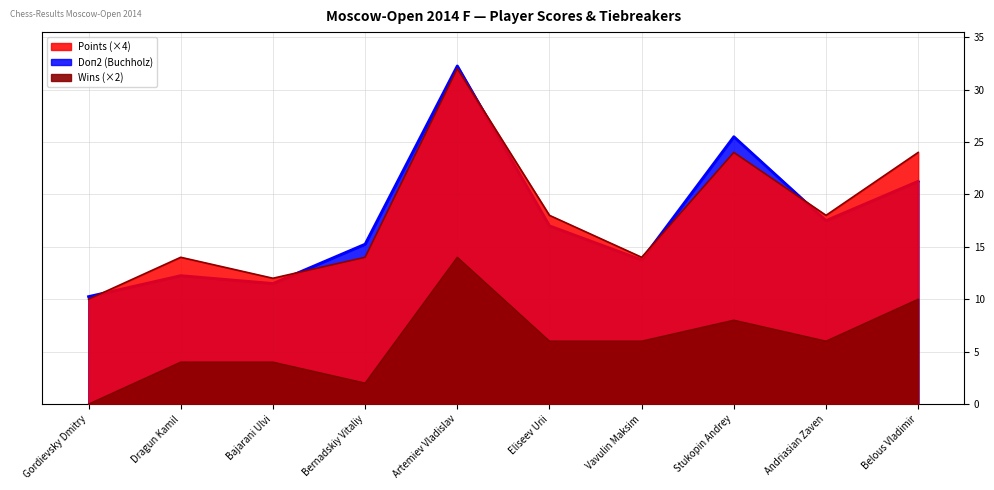

Between Eliseev Urii and Bajarani Ulvi, which is larger?

Eliseev Urii